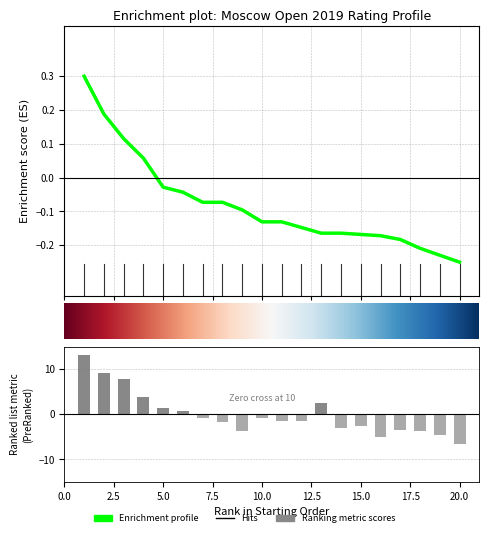

What is the difference between the maximum and second lowest values in the RtgN series?

18.3